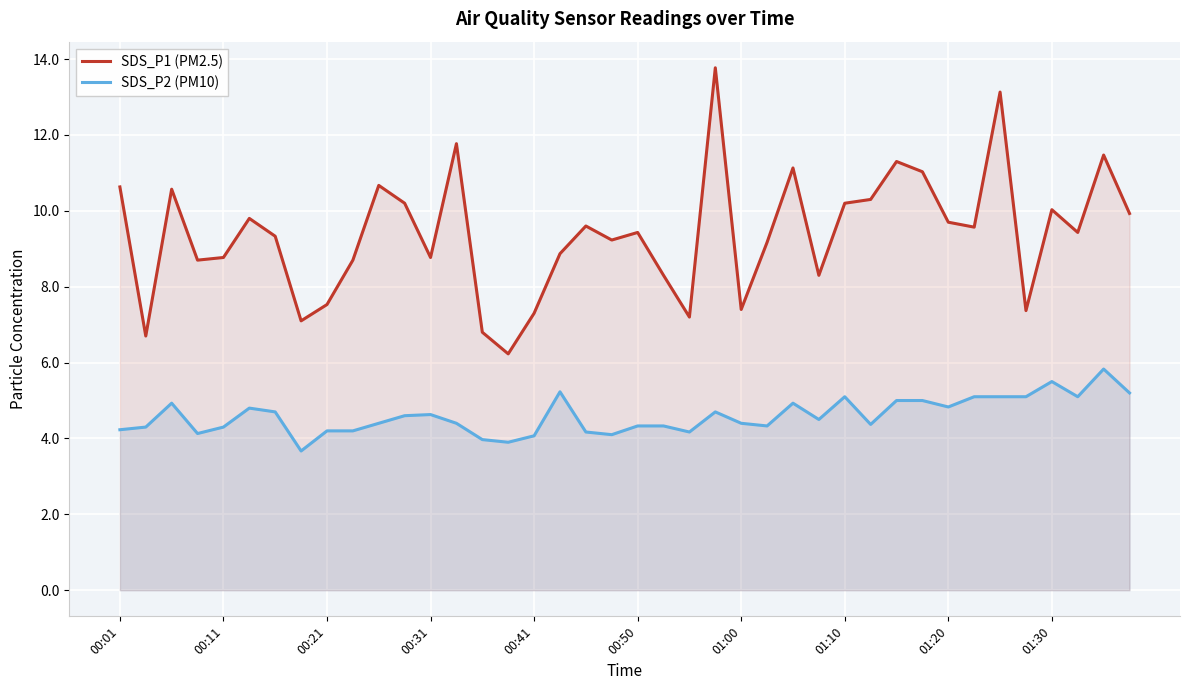

What is the value of the SDS_P2 (PM10) point at the 32nd from the left?

5.0